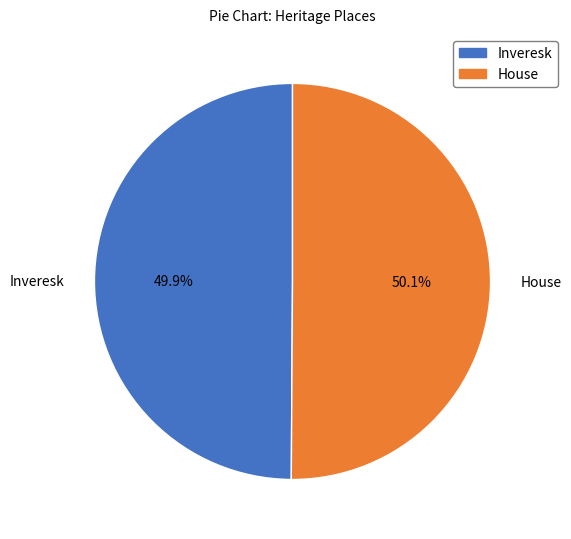

Is there a majority slice in this chart?

Yes